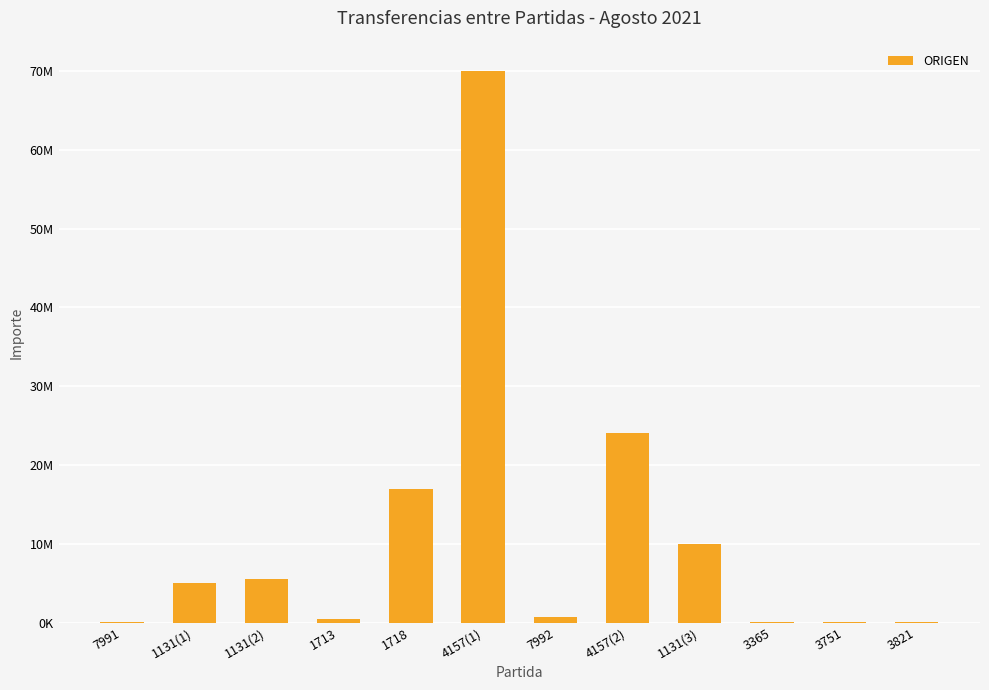

True or false: the data shows 5497652.0 at 1131(2).

True